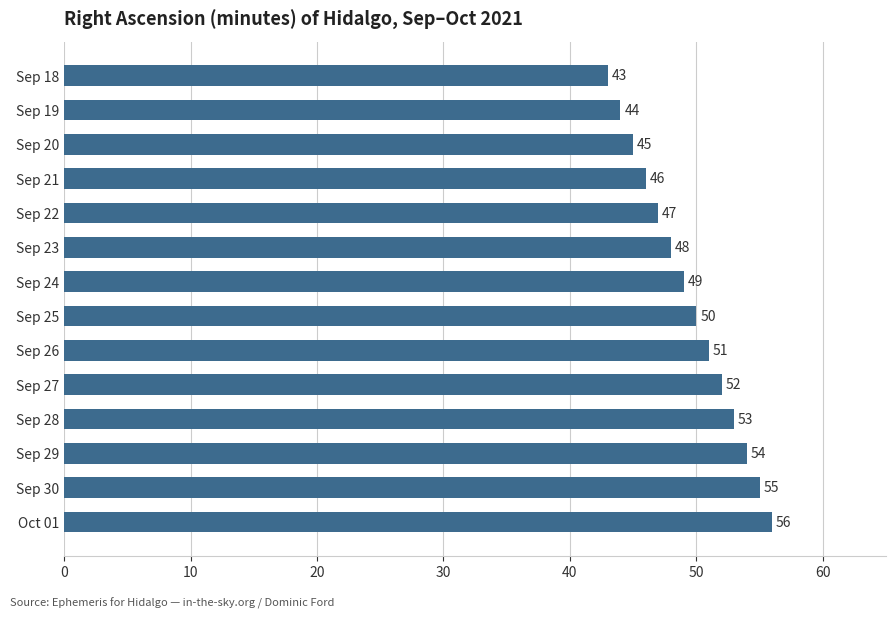

What is the sum of all values?

693